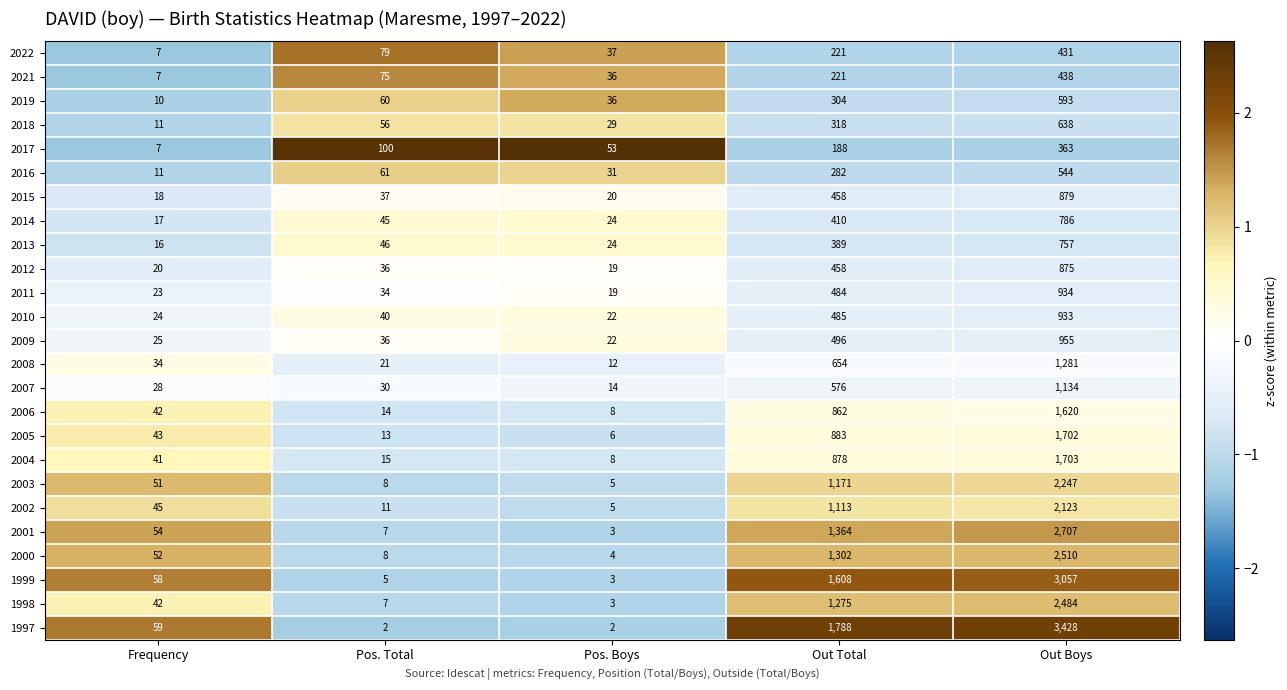

At which category is the sum across all series the highest?

Out Boys